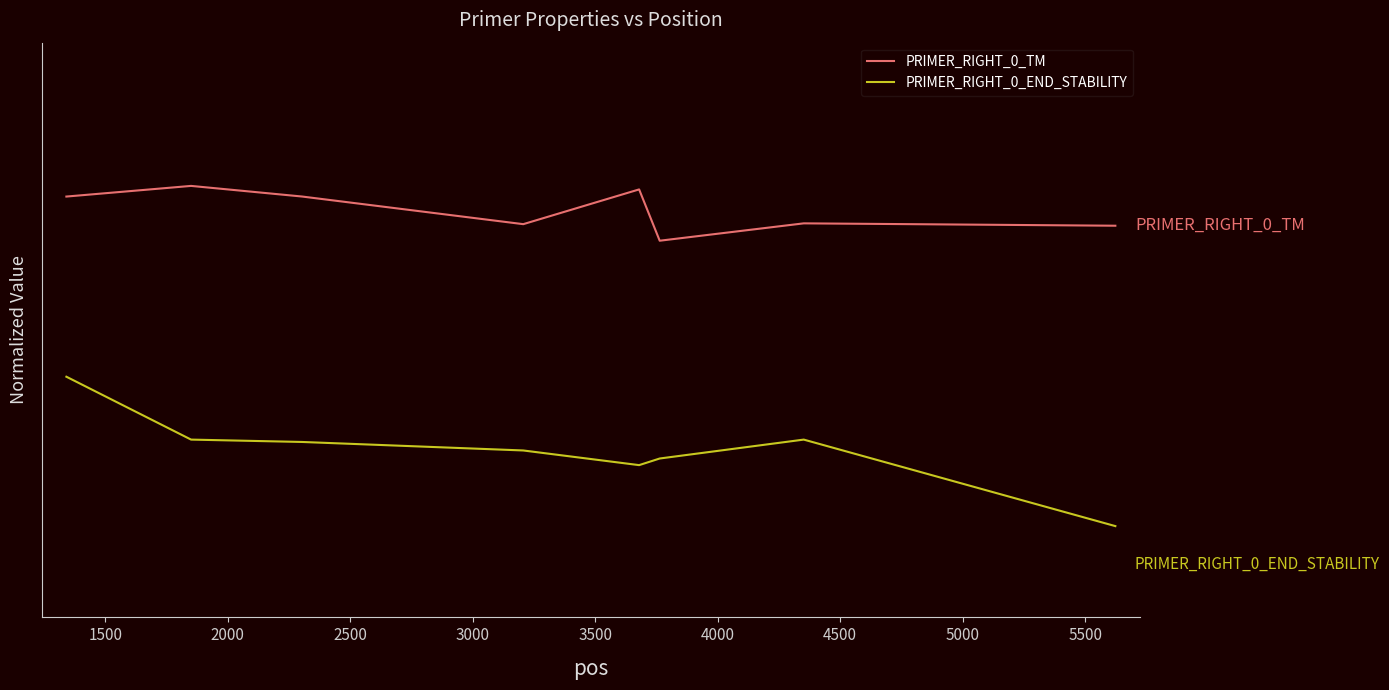

True or false: PRIMER_RIGHT_0_END_STABILITY and PRIMER_RIGHT_0_TM intersect in this chart.

False